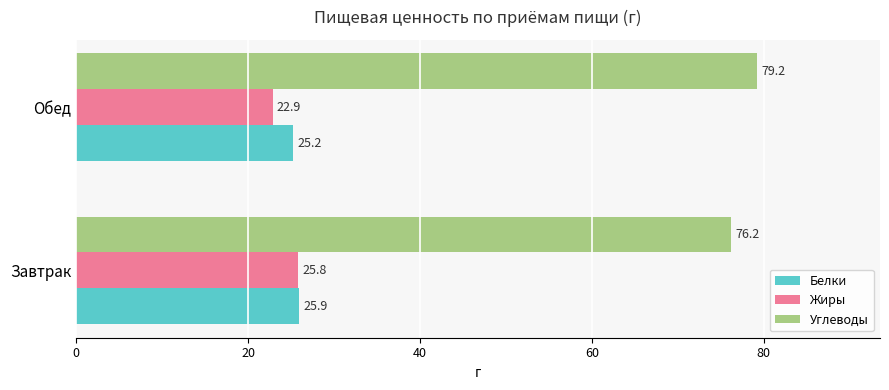

True or false: Углеводы has a value of 79.2 at Обед.

True